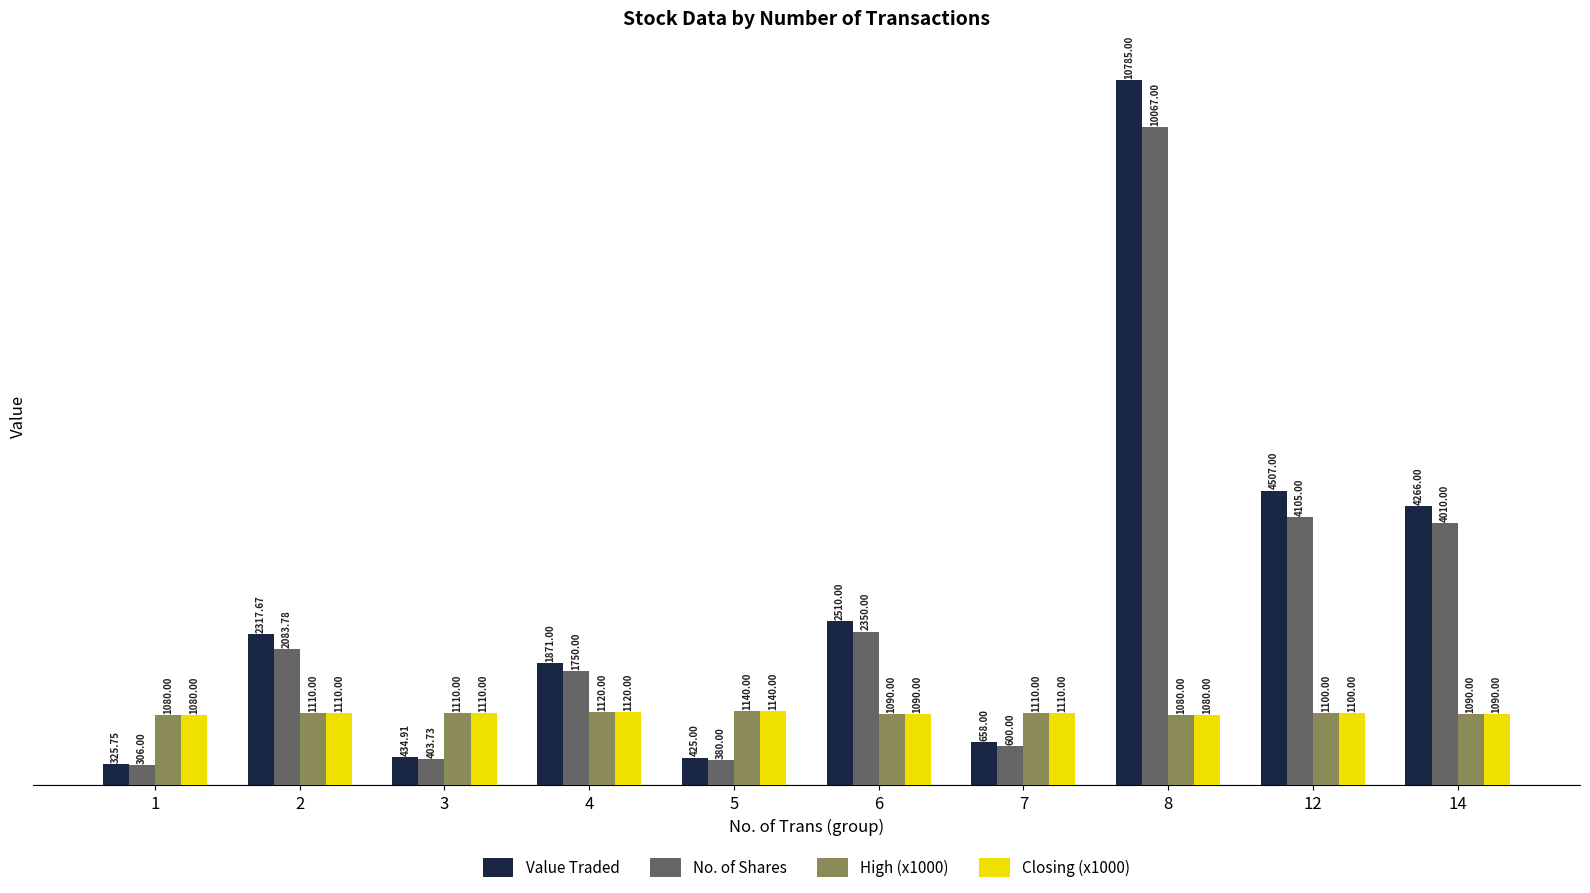

The value of High (x1000) at 6 is 1090.0. True or false?

True